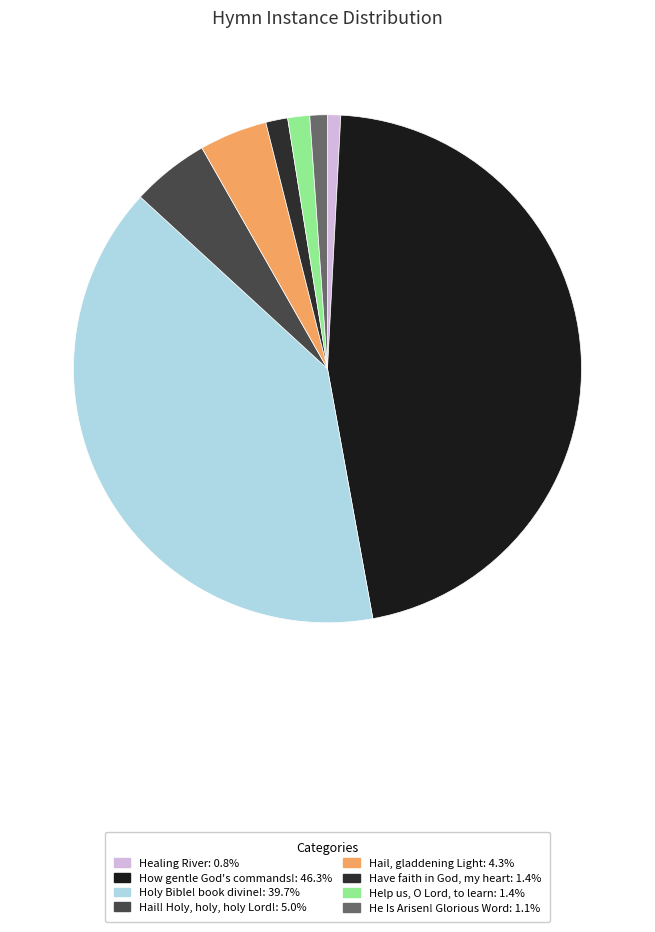

To the nearest percent, what is the difference between the Holy Bible! book divine! and Healing River slice percentages?

39%